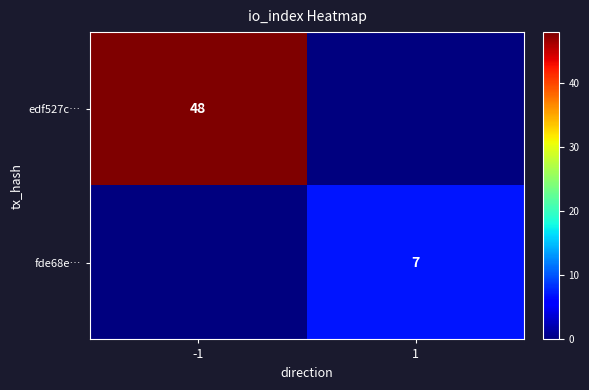

The value of edf527c… at -1 is 65. True or false?

False